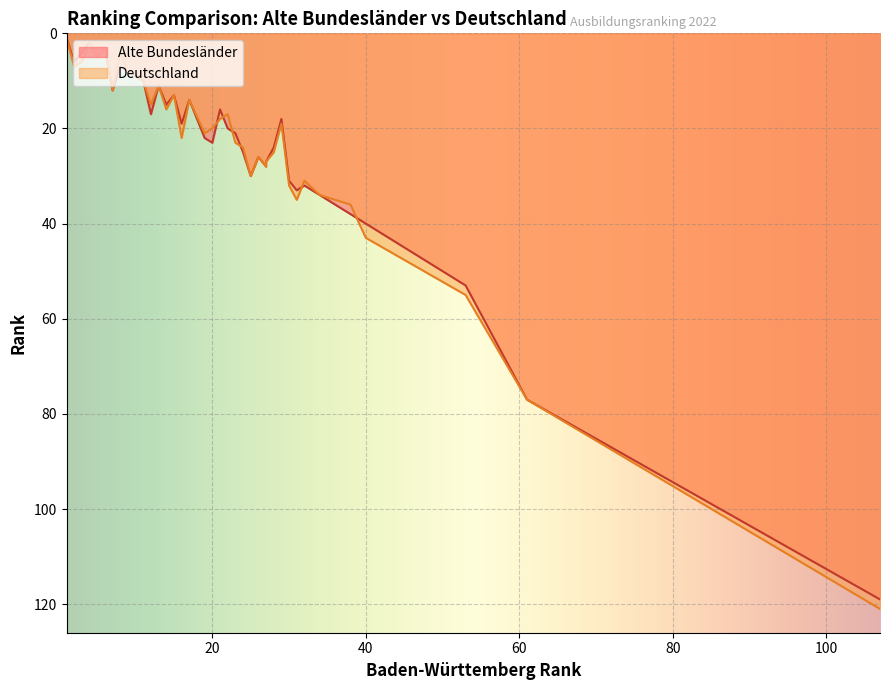

True or false: Deutschland has more than 2 points higher than both neighbors.

True